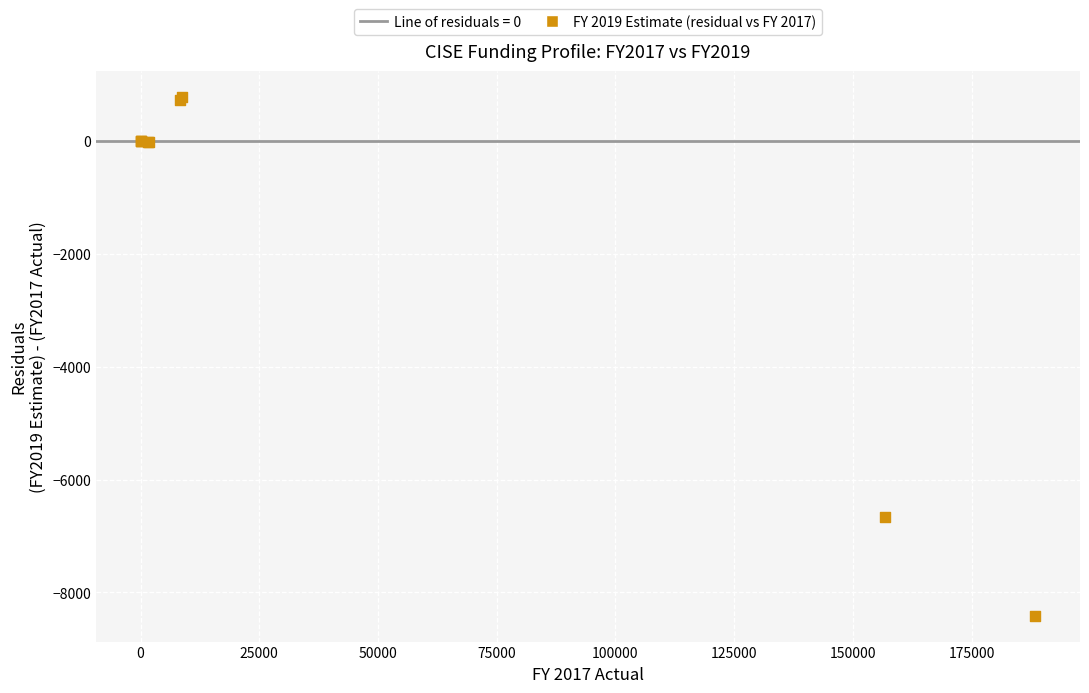

What Y value in the scatter plot is closest to -3816?

-6667.0